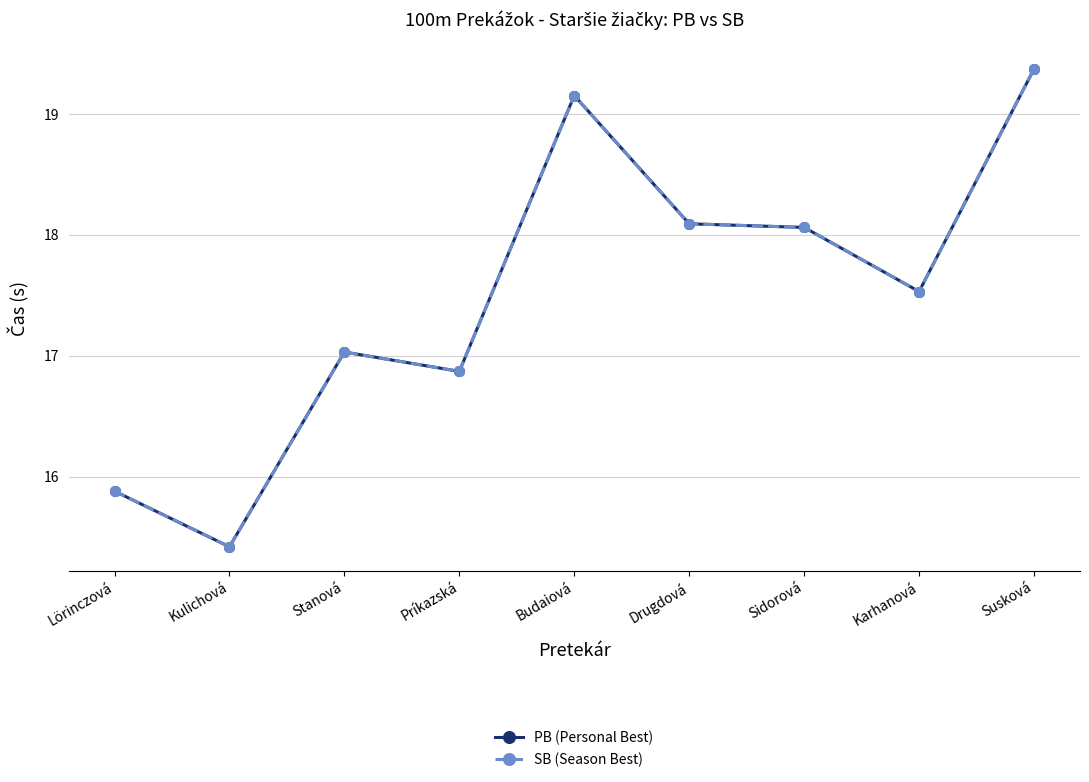

Does the chart have visible grid lines?

Yes